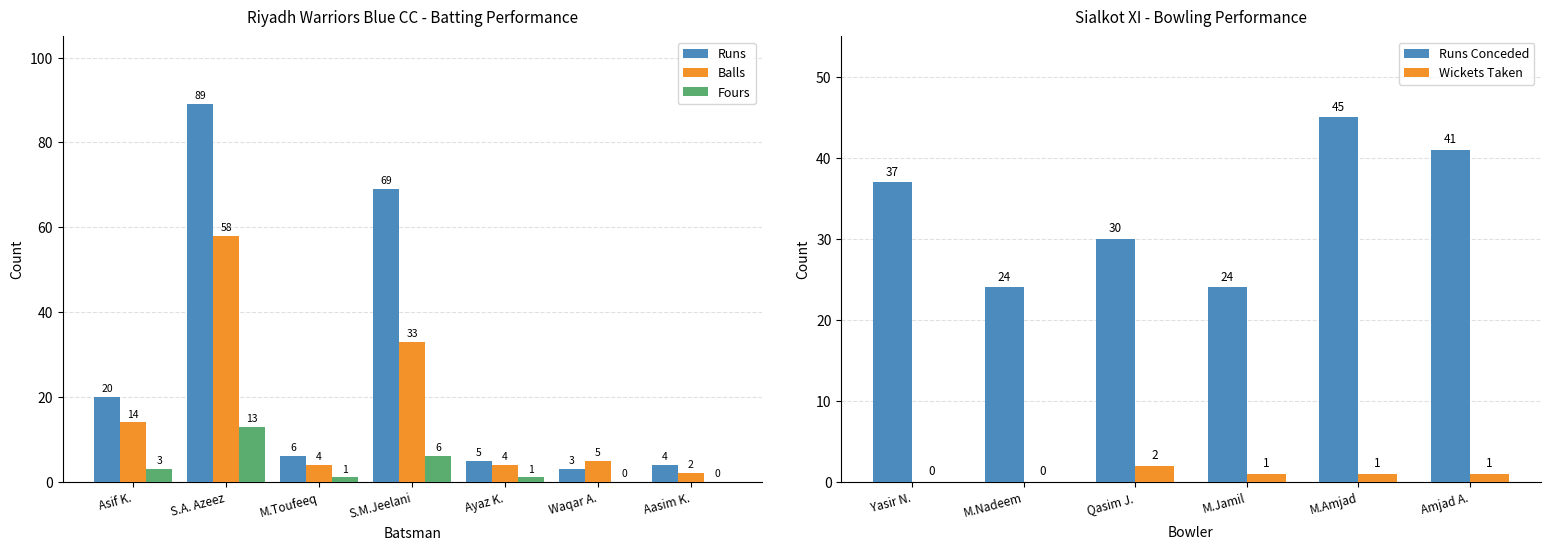

How many bars are there in each group?

3